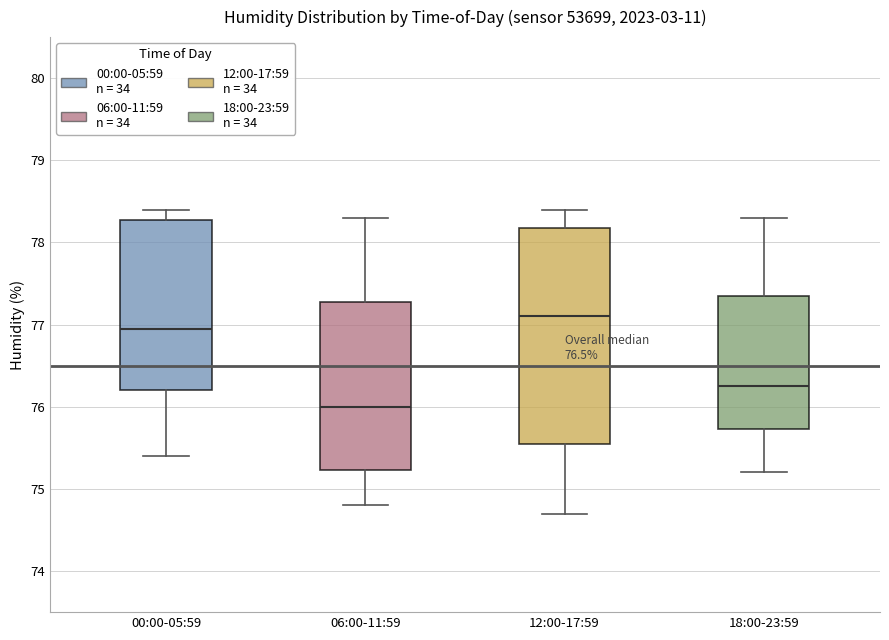

Which box has the highest median line?

12:00-17:59